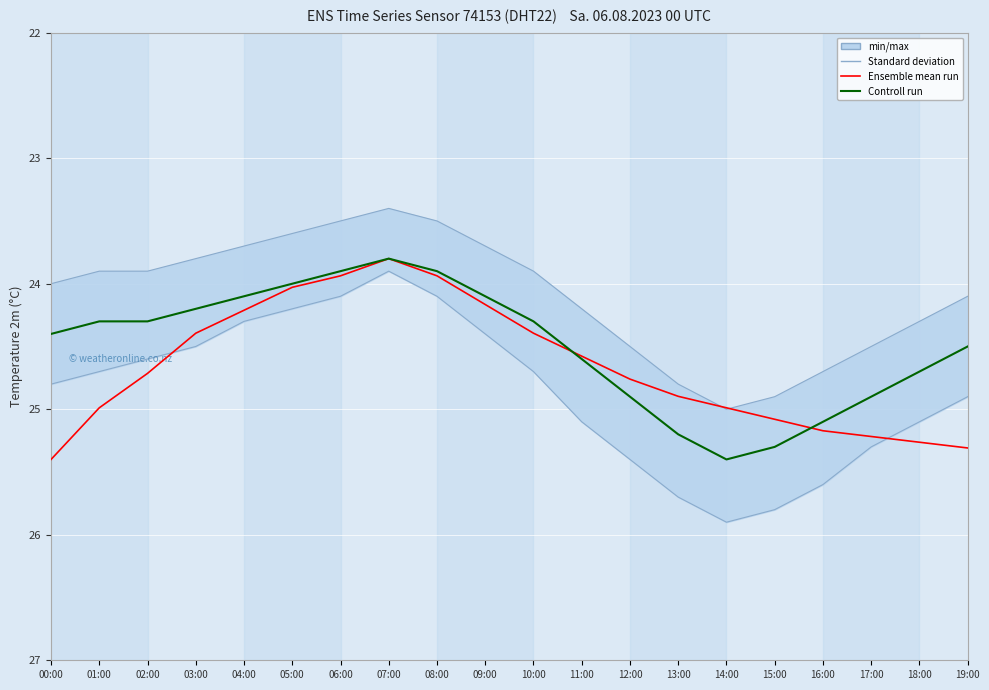

Which series changed the most between 09:00 and 18:00?

Controll run